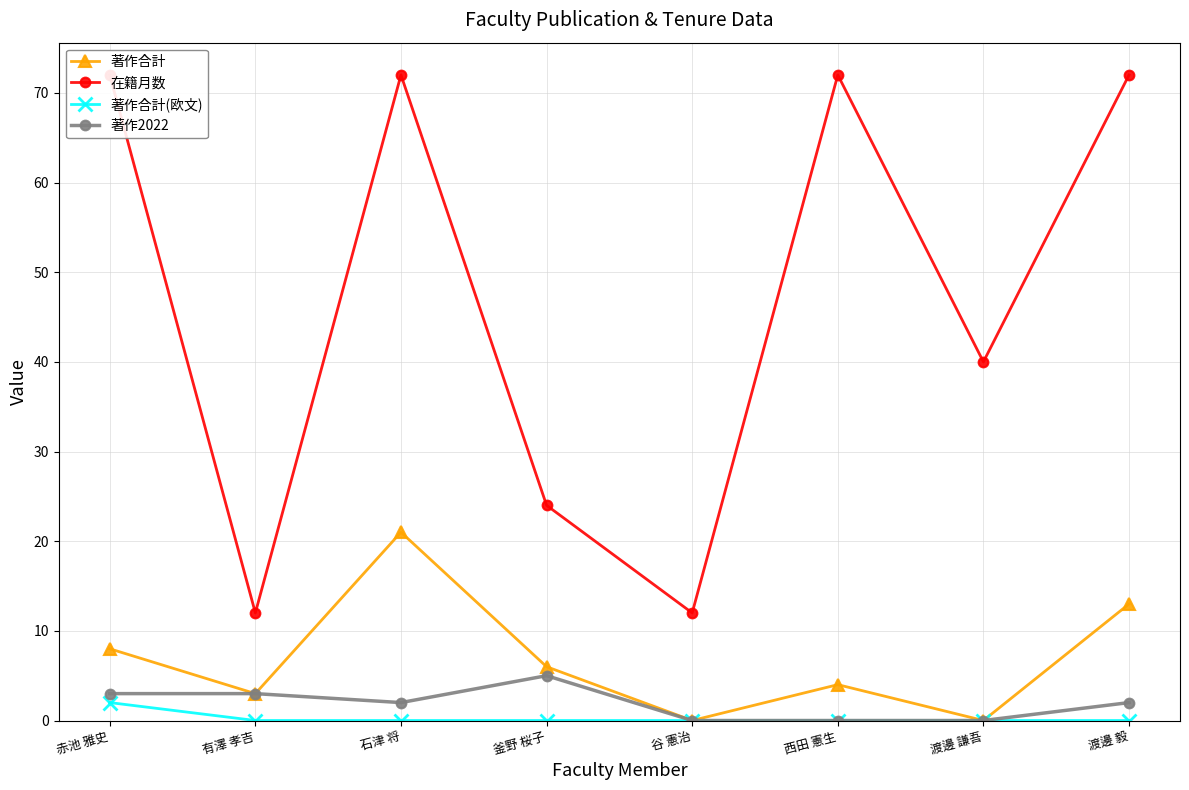

The 著作合計 series shows 10 at 谷 憲治. True or false?

False